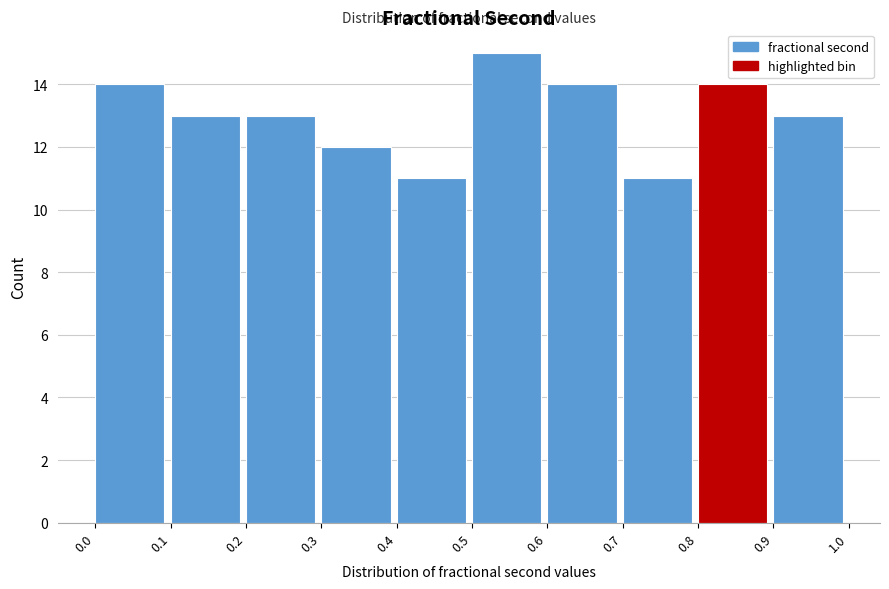

How tall is the bar that spans 0.5 to 0.6 on the x-axis? The values are not printed on the chart, so give them approximately, as read against the axis.

15